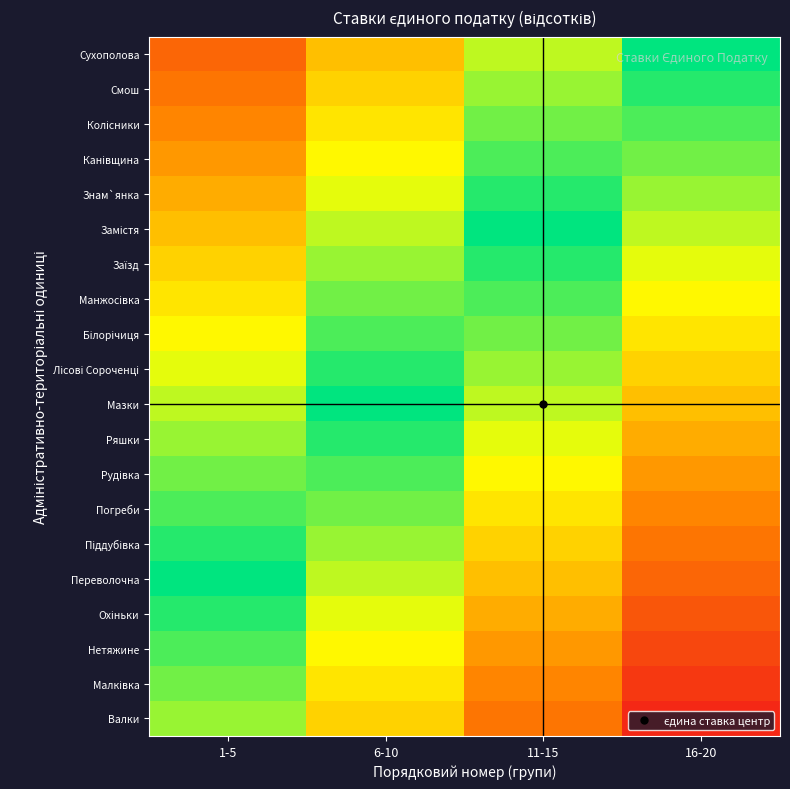

What is the minimum value shown in the chart?

5.0